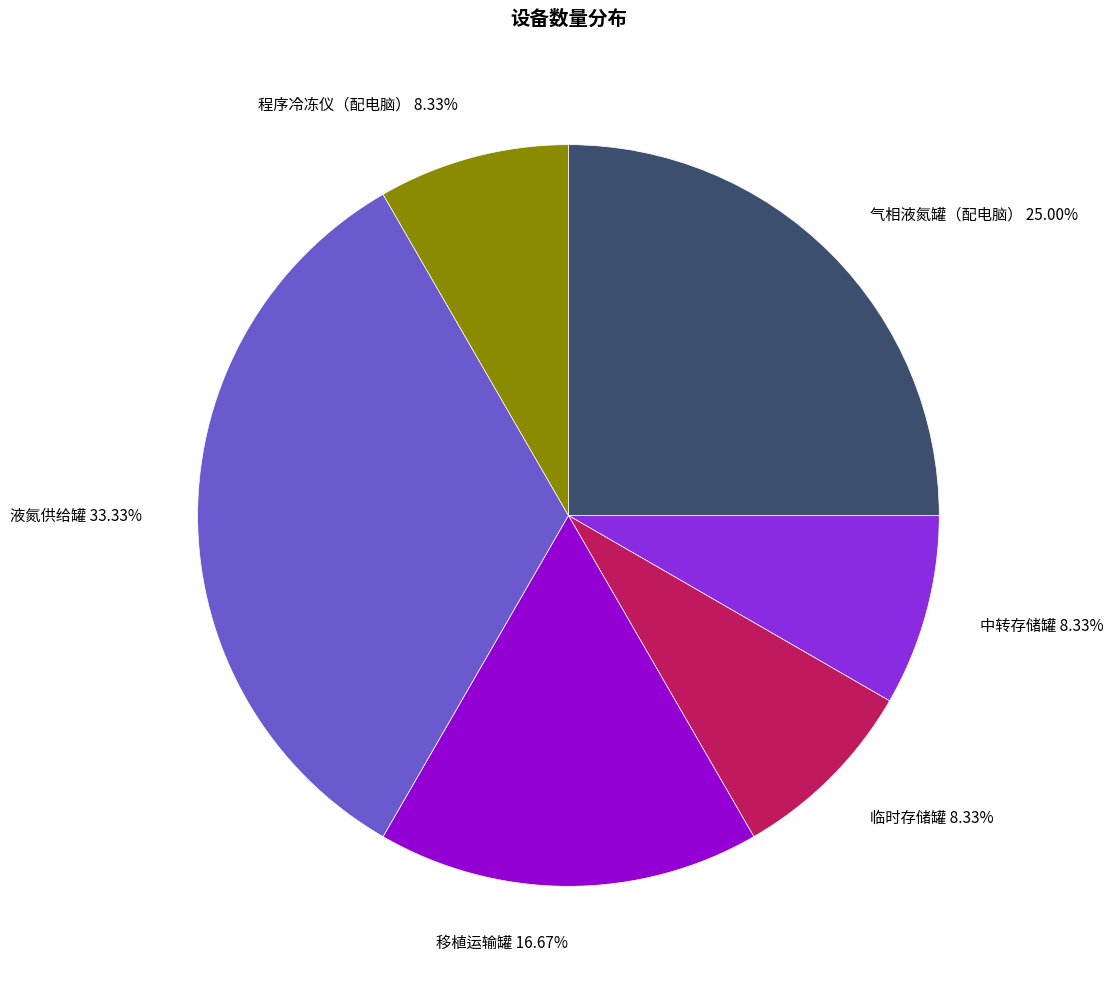

What percentage is the 气相液氮罐（配电脑） slice, to the nearest percent?

25%